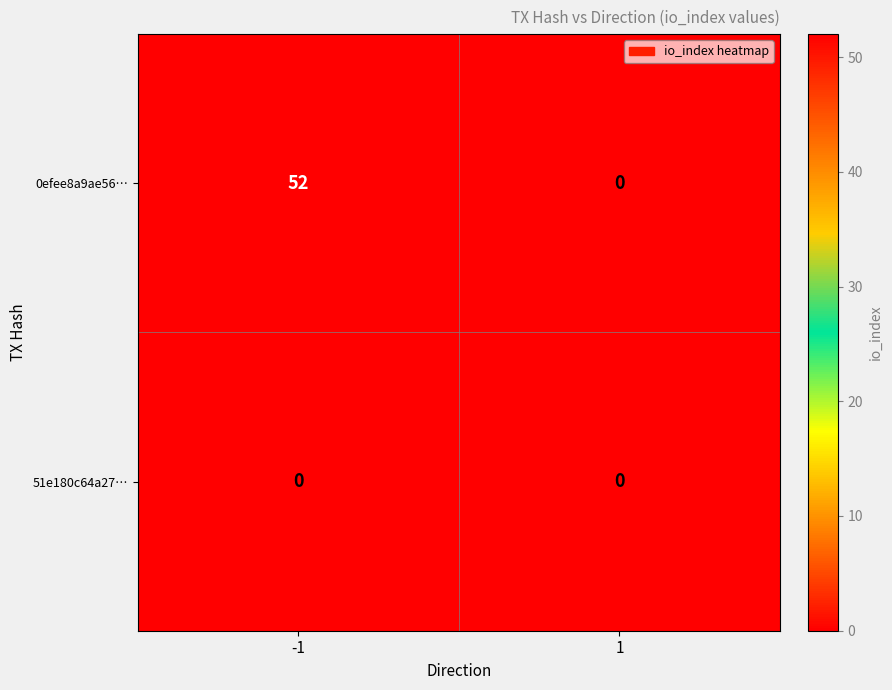

Which series has the largest total across all categories?

0efee8a9ae56…